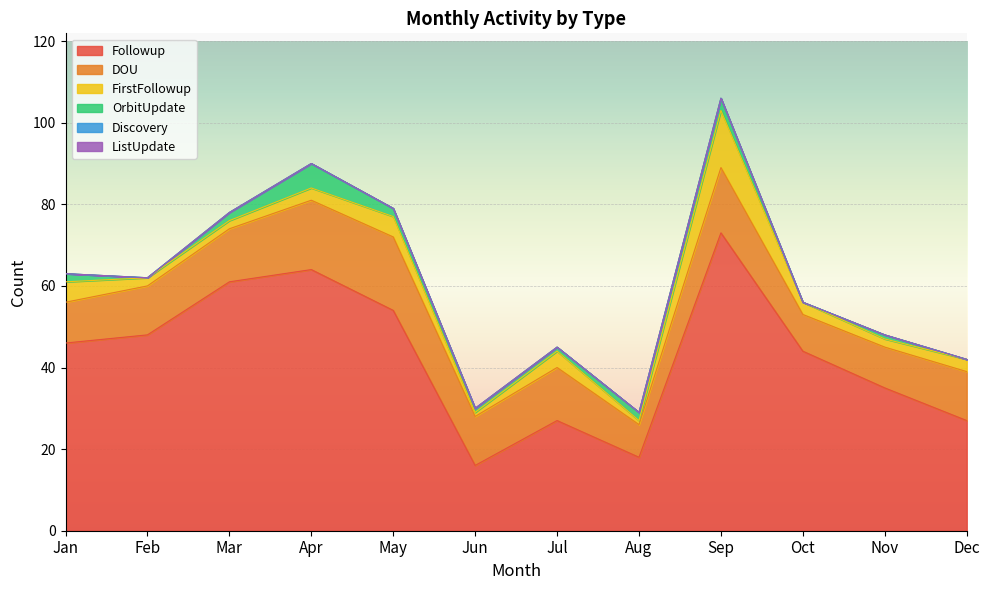

What is the difference between the OrbitUpdate values at Apr and Jun?

5